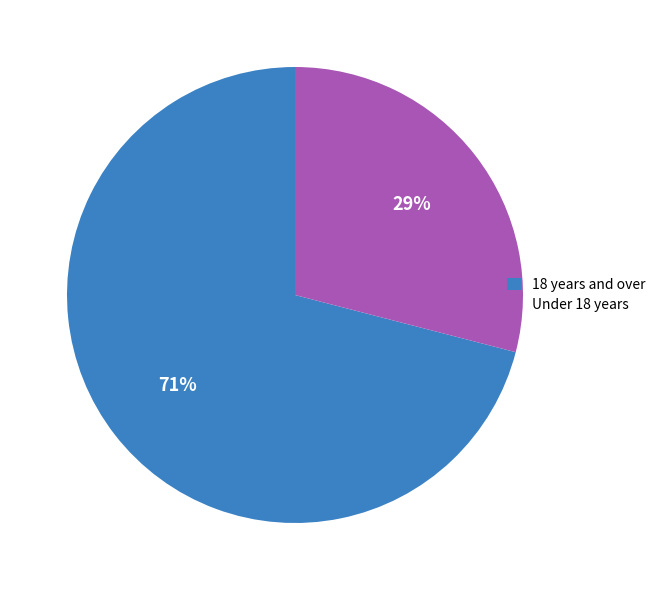

How many segments does this pie chart have?

2